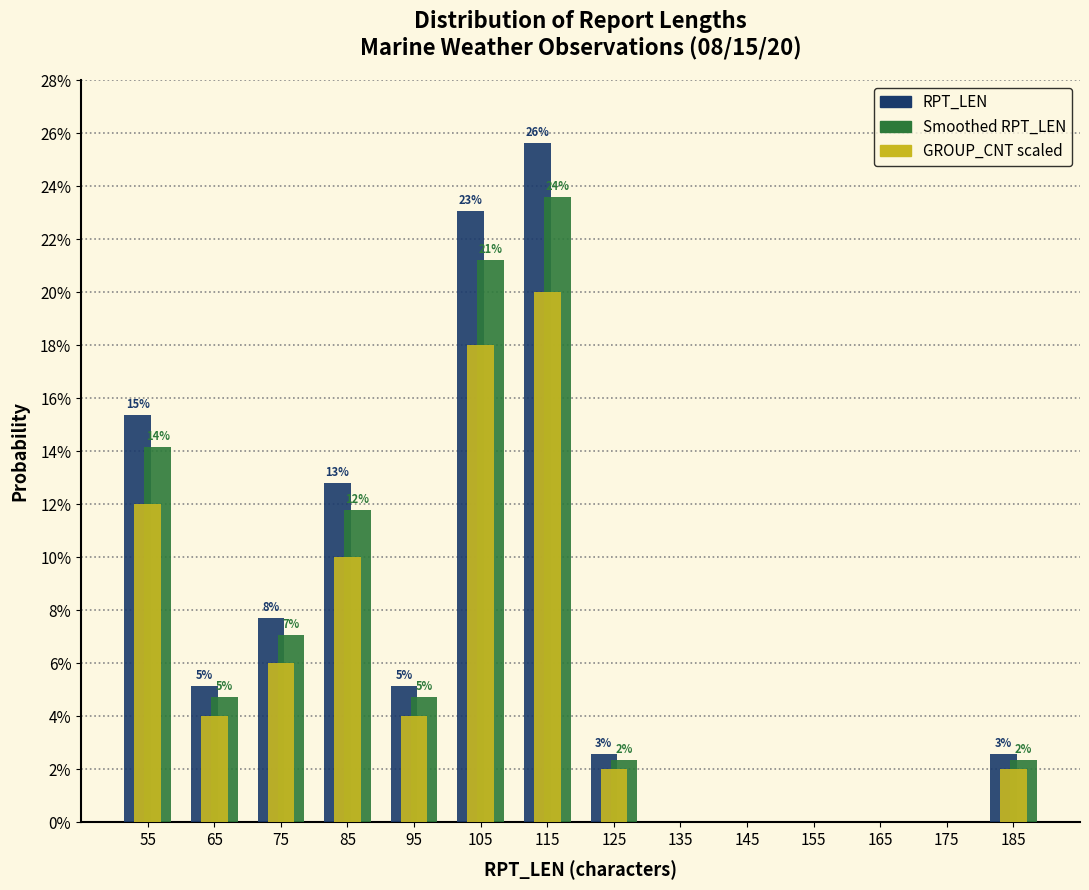

In the Smoothed RPT_LEN series, which range on the x-axis has the tallest bar?

110 to 120